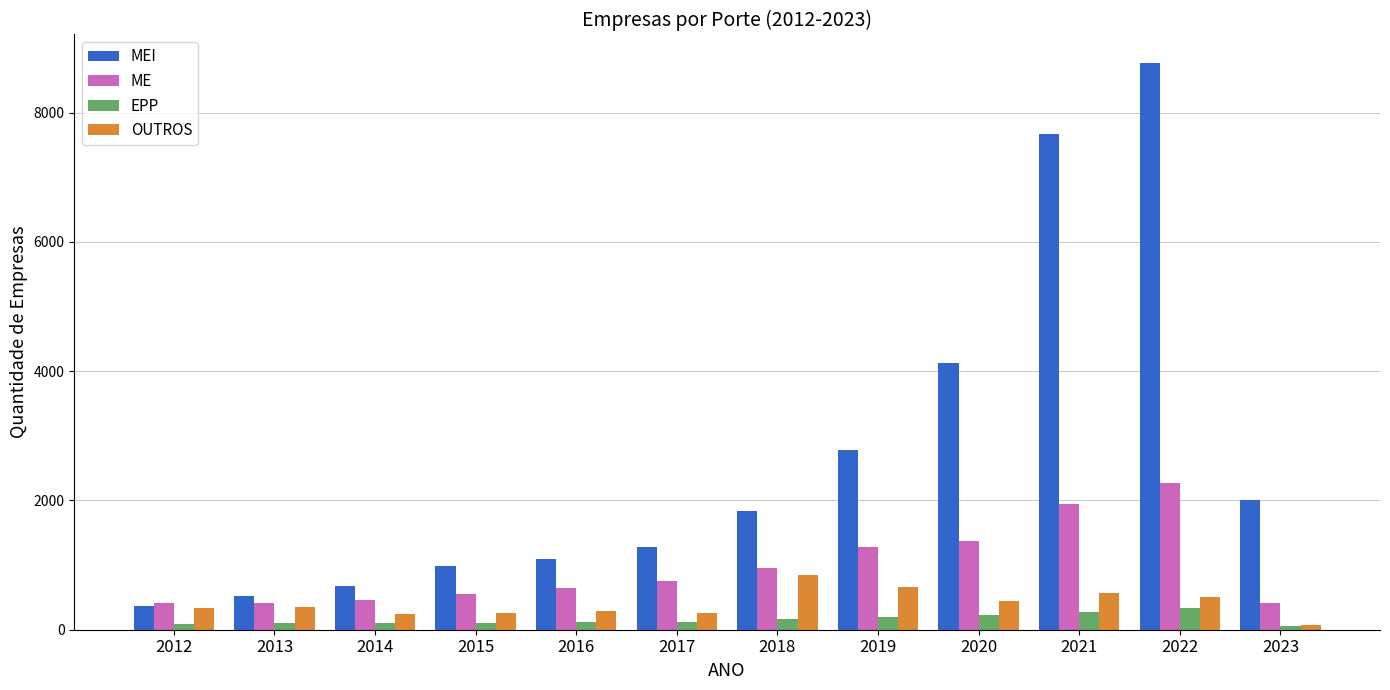

The value of MEI at 2014 is 391. True or false?

False